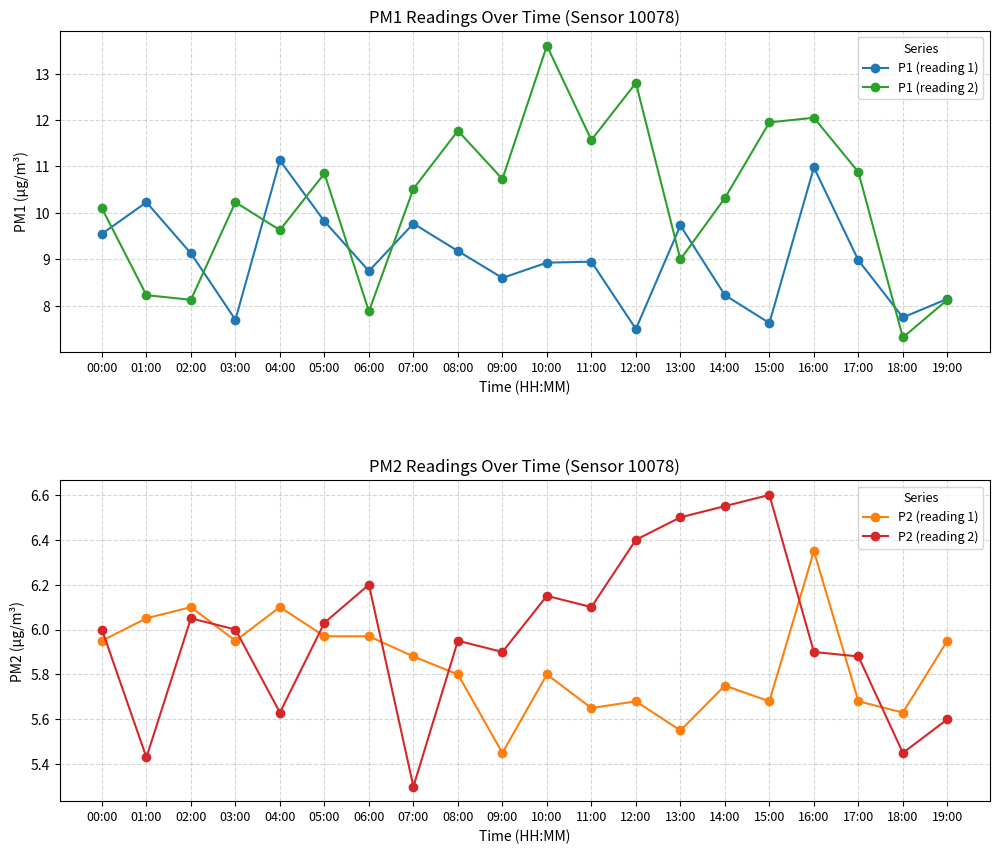

Which series has the largest total across all categories?

P1 (reading 2)